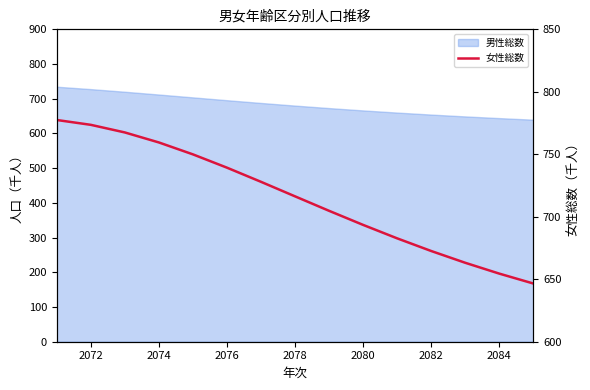

True or false: there are more than 1 points higher than both neighbors.

False